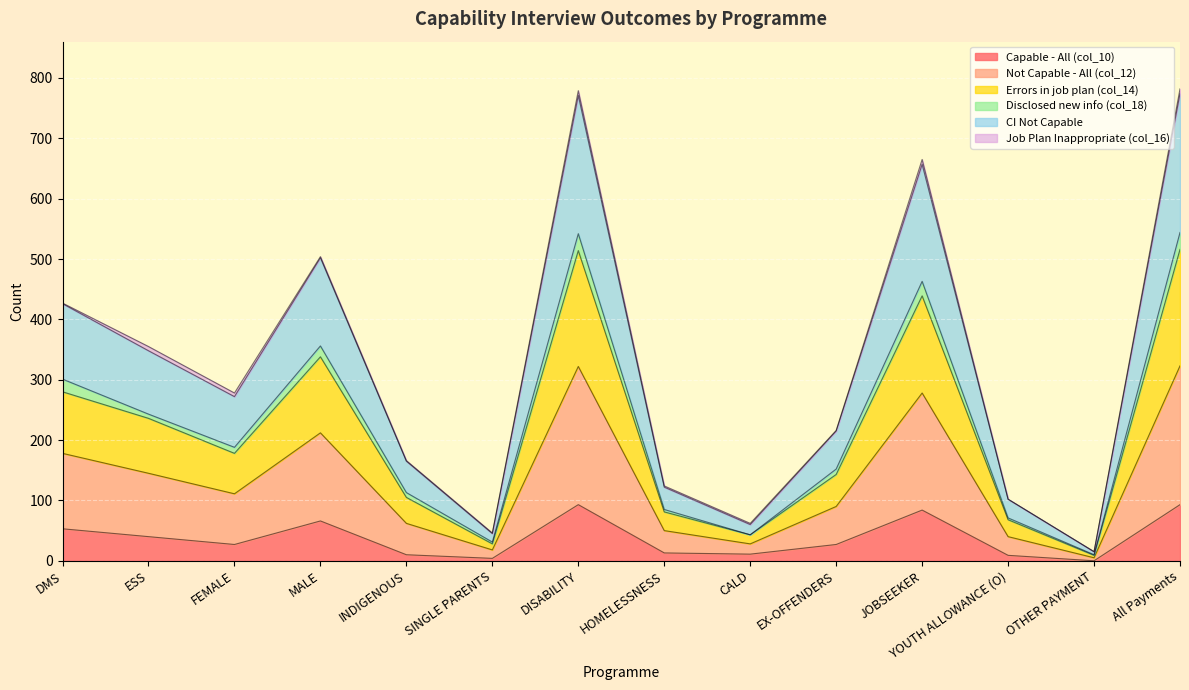

What is the total value across all series at YOUTH ALLOWANCE (O)?

281